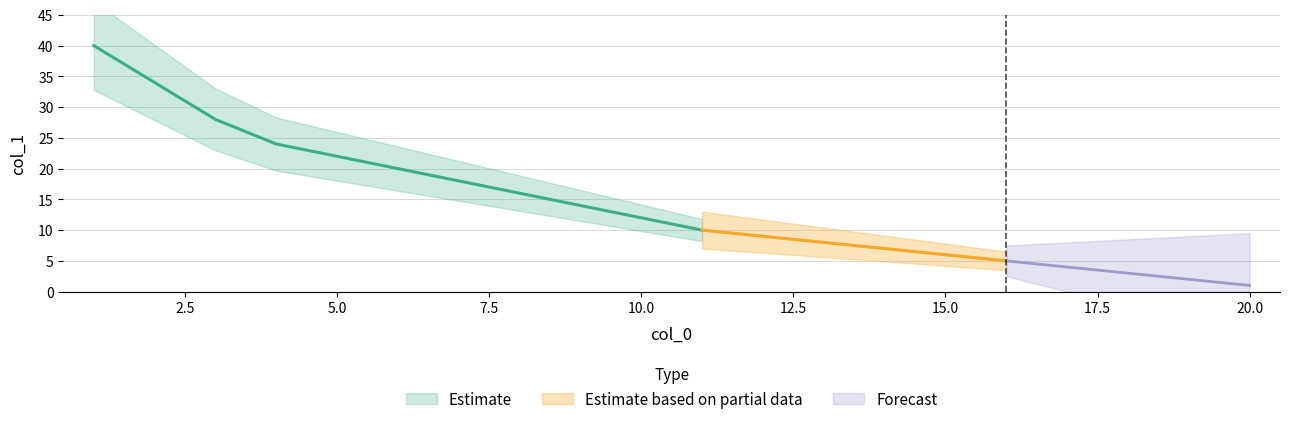

Reading left to right, what are all the values shown in this chart?

1=40	2=34	3=28	4=24	5=22	6=20	7=18	8=16	9=14	10=12	11=10	12=9	13=8	14=7	15=6	16=5	17=4	18=3	19=2	20=1